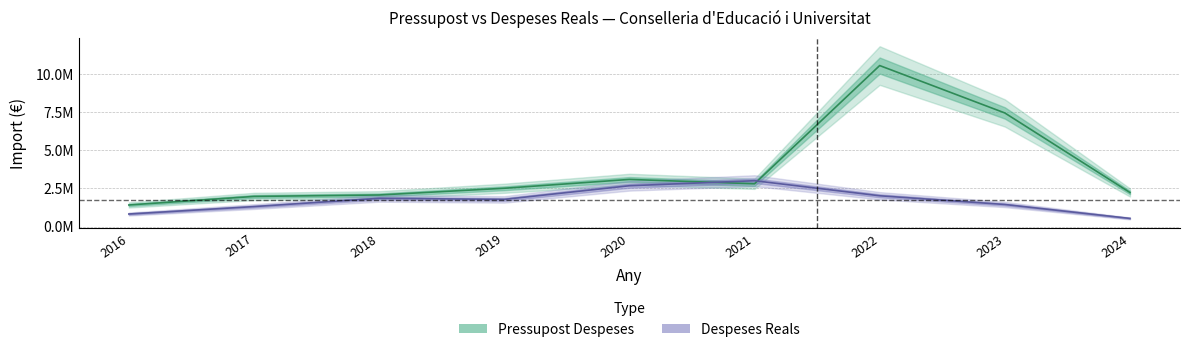

Which series has the largest total across all categories?

Pressupost Despeses